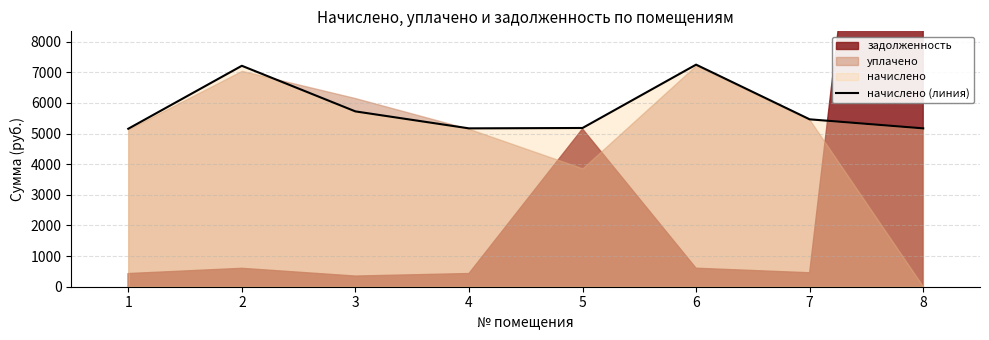

At which category does the data reach its first local valley?

4